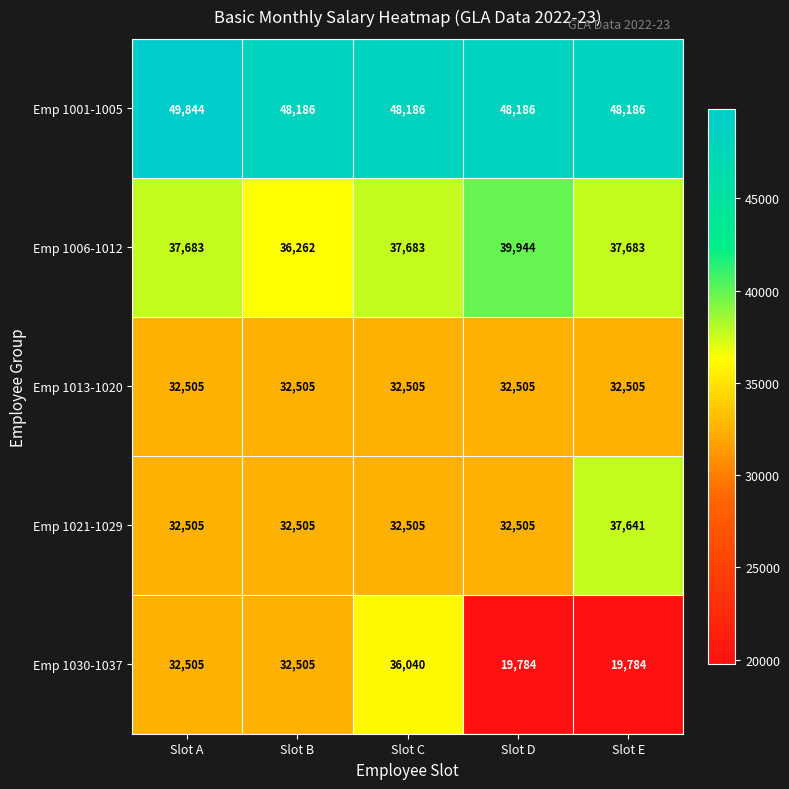

What is the highest value of the Emp 1030-1037 series?

36040